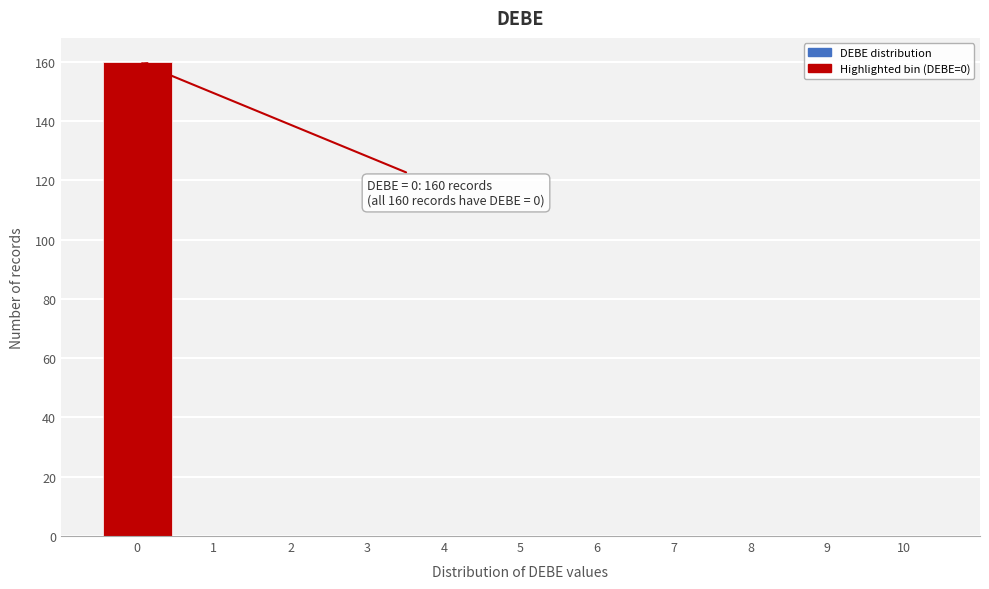

Which range on the x-axis has the tallest bar?

-0.5 to 0.5